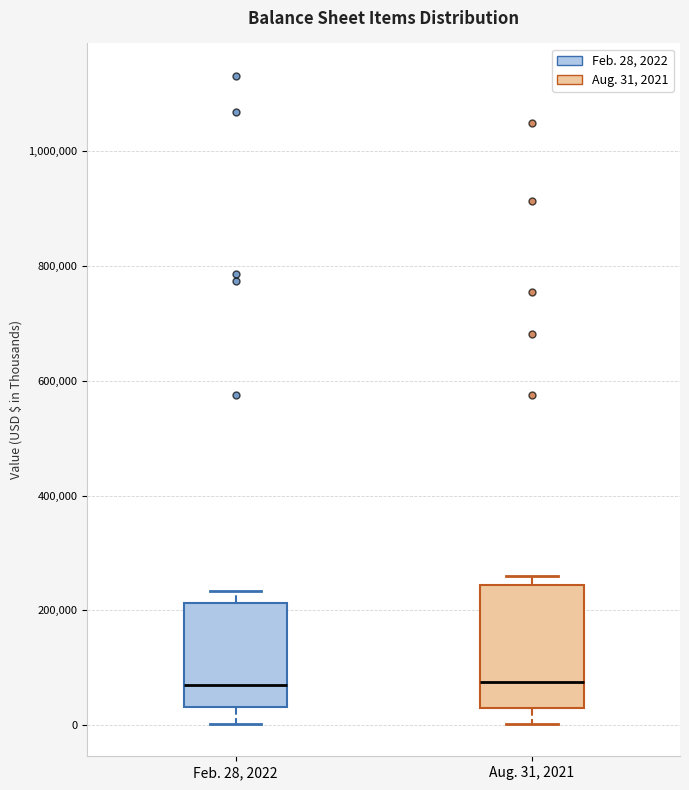

Which box is the tallest, from its lower edge to its upper edge?

Aug. 31, 2021